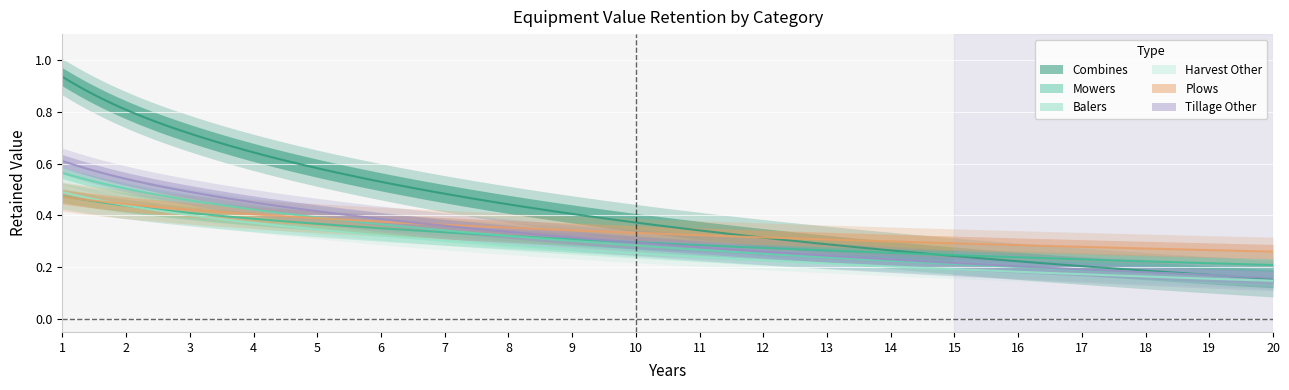

What are all the series names shown in the legend?

Combines, Mowers, Balers, Harvest Other, Plows, Tillage Other